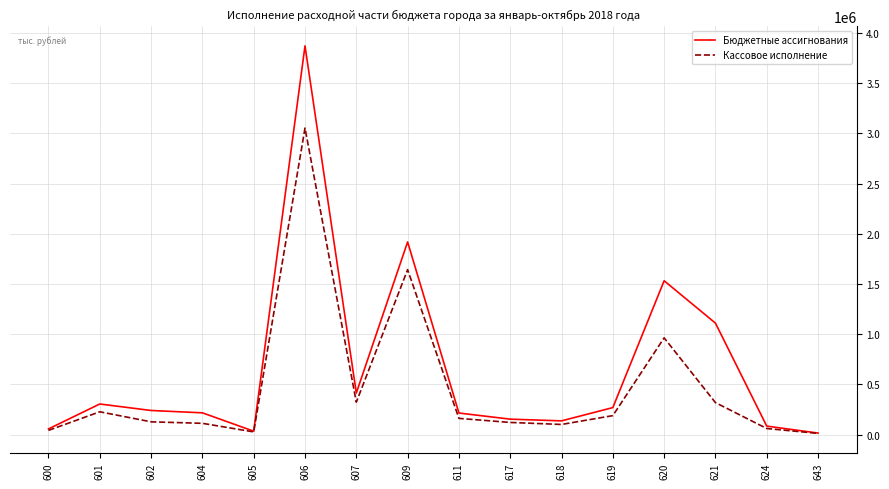

What are all the series names shown in the legend?

Бюджетные ассигнования, Кассовое исполнение